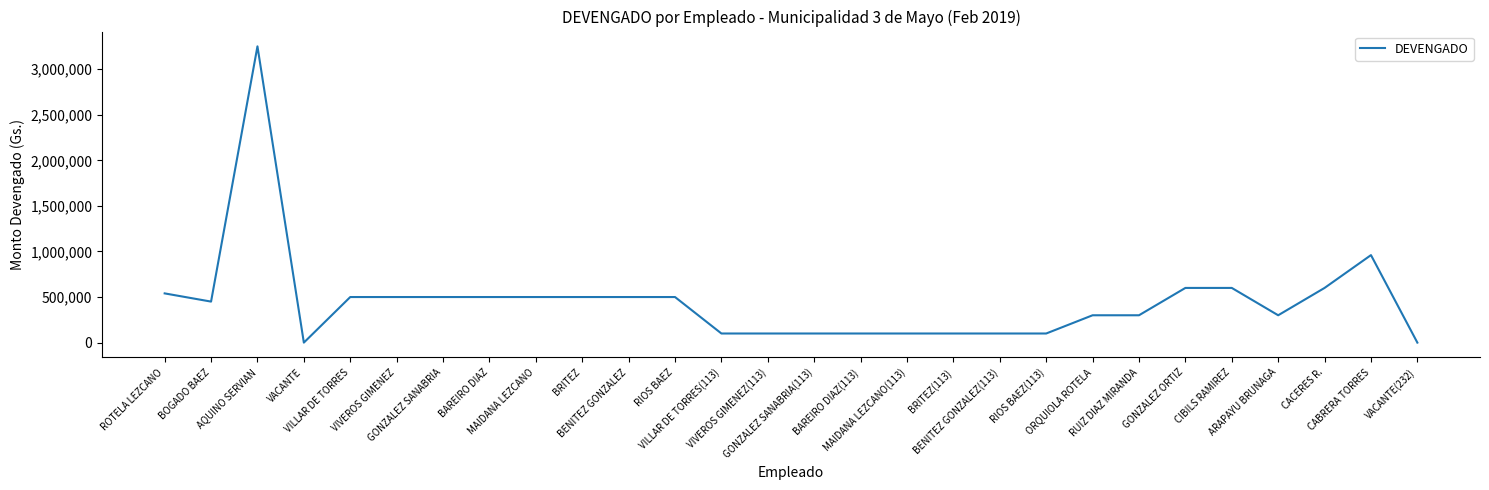

What is the difference between the maximum and minimum values?

3250000